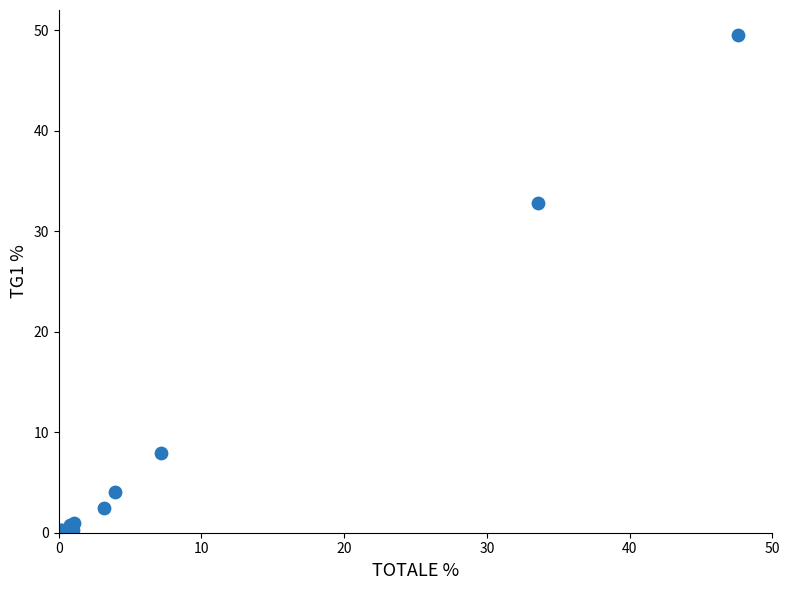

What Y value in the scatter plot is closest to 24?

32.8